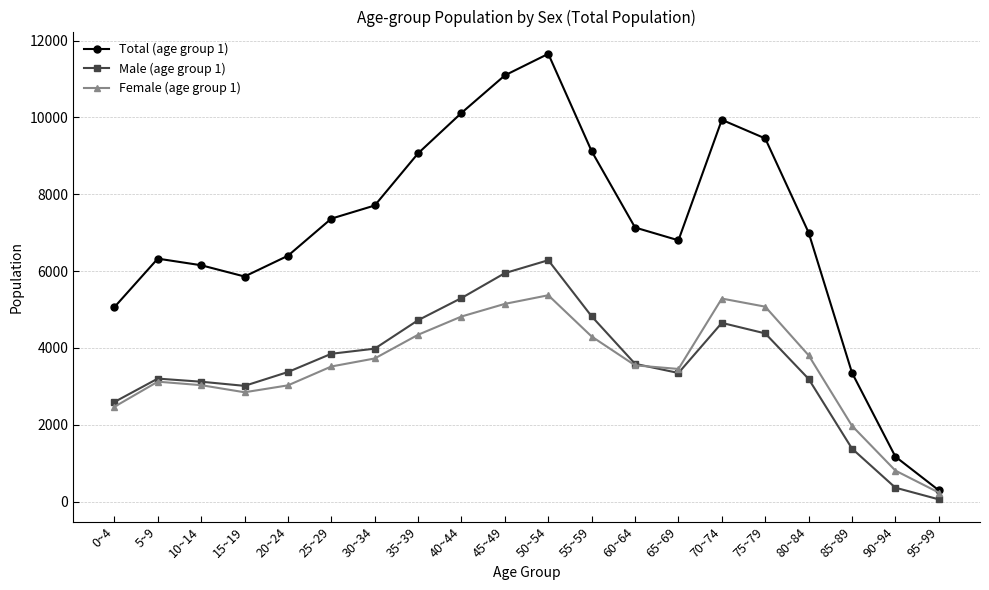

True or false: Male (age group 1) and Total (age group 1) intersect in this chart.

False